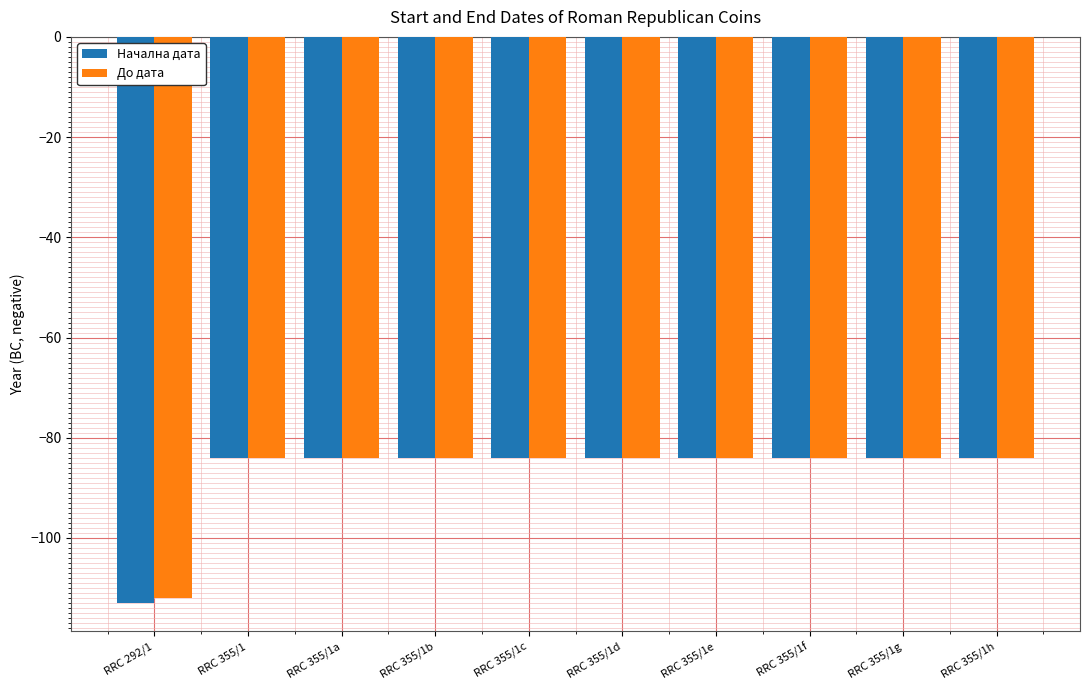

What are all the series names shown in the legend?

Начална дата, До дата